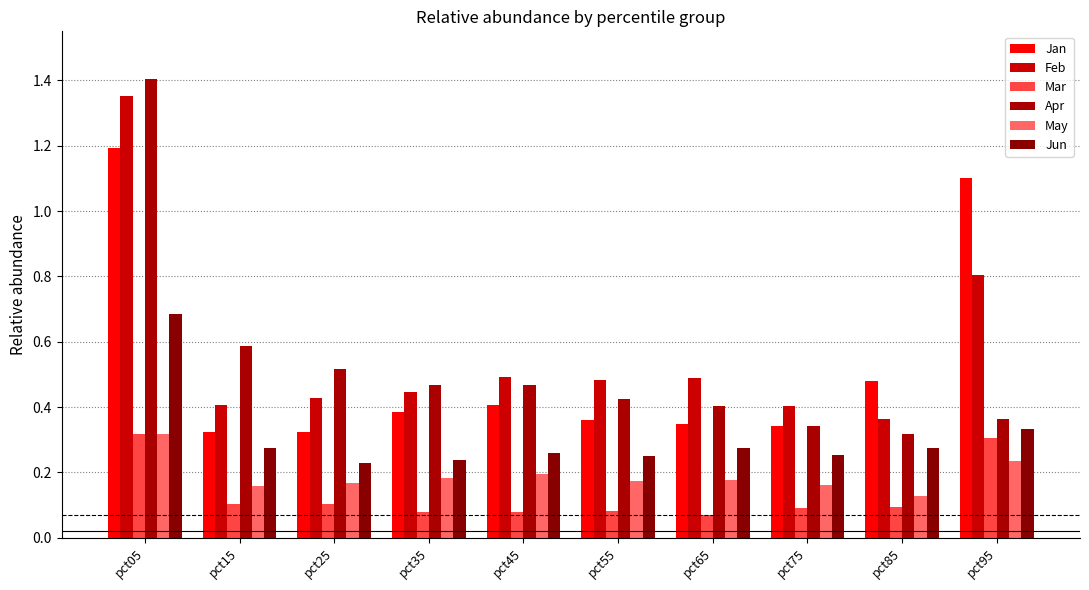

The Feb series shows 0.5 at pct65. True or false?

True